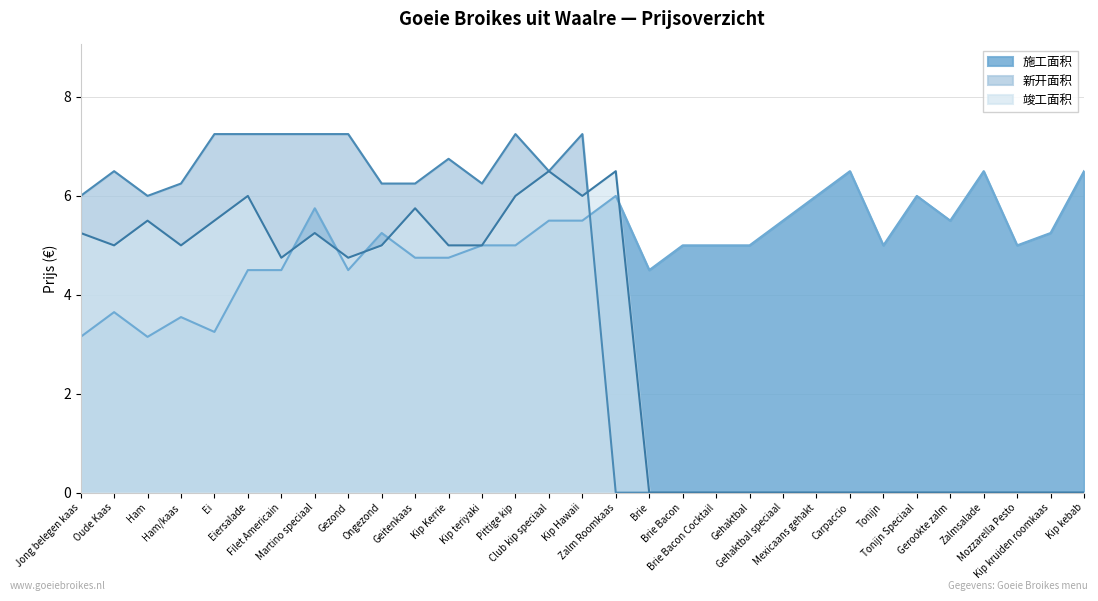

What is the value of the 新开面积 point at the 16th from the left?

7.2